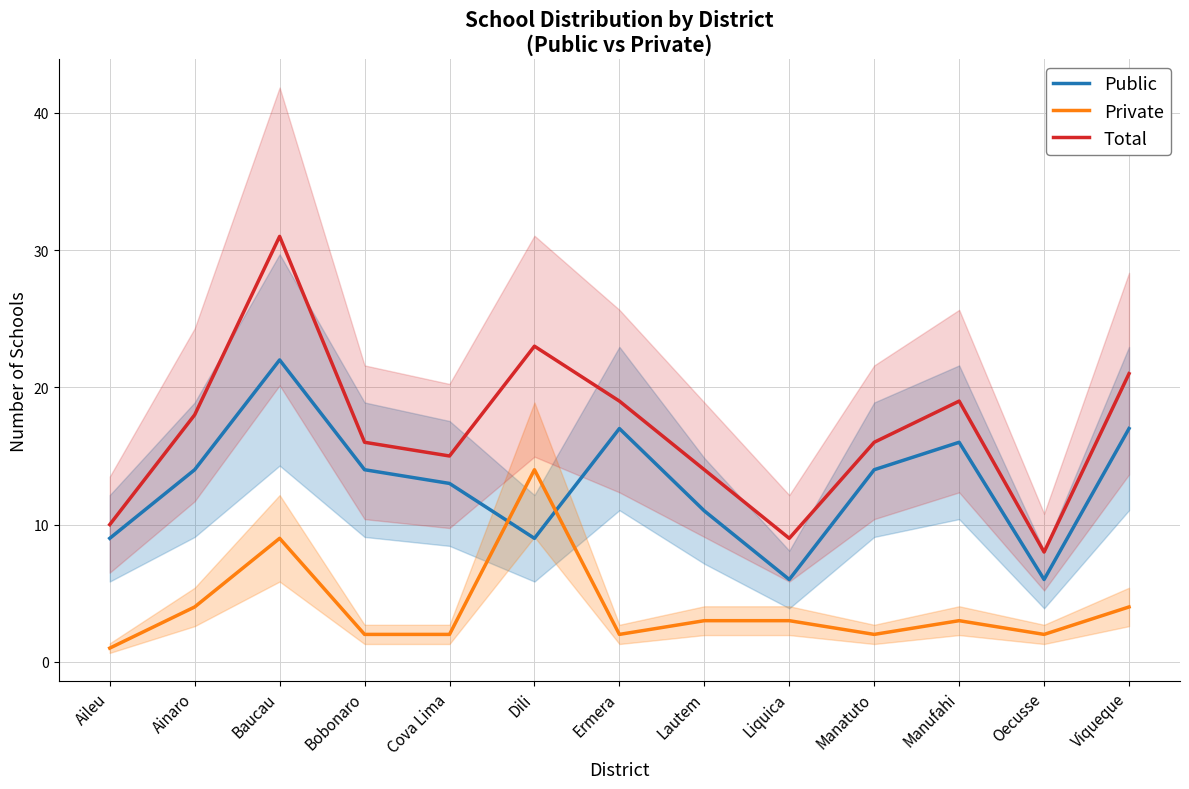

What is the sum of the Public values at Manatuto and Ermera?

31